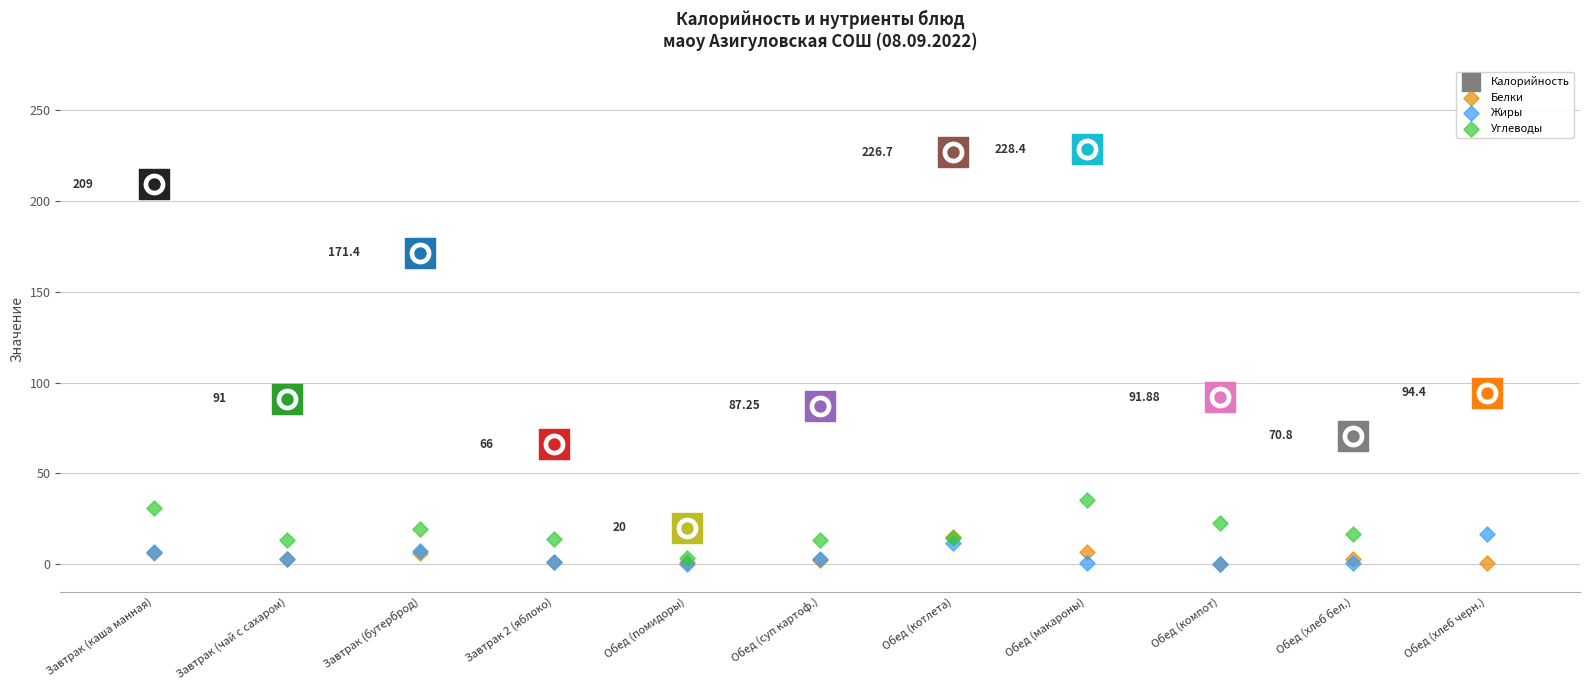

Is the value of Углеводы at Завтрак 2 (яблоко) greater than the value of Жиры at Завтрак 2 (яблоко)?

Yes